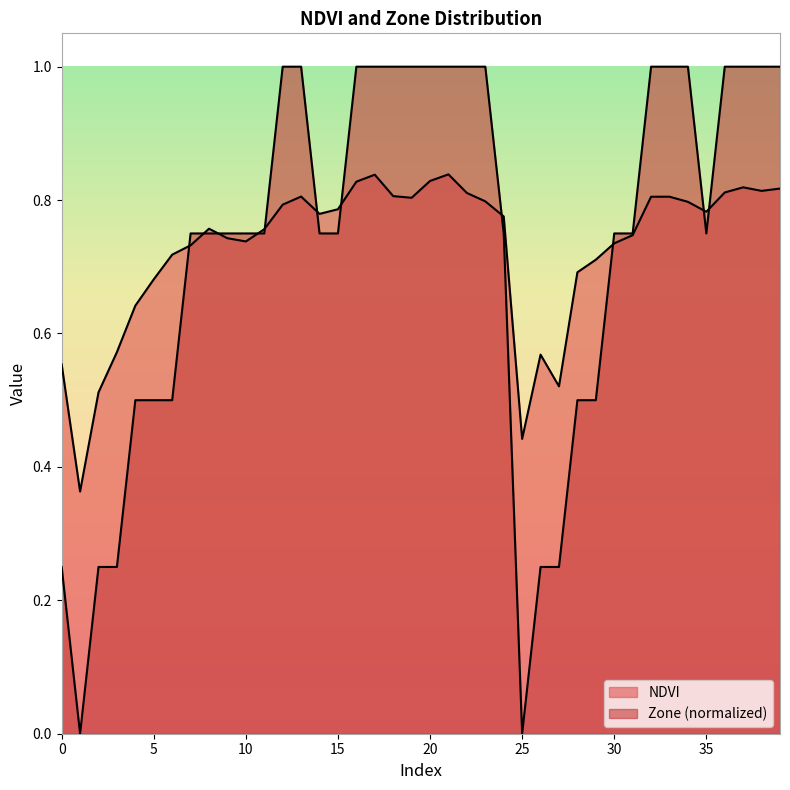

What is the difference between the maximum and minimum values in the Zone series?

1.0